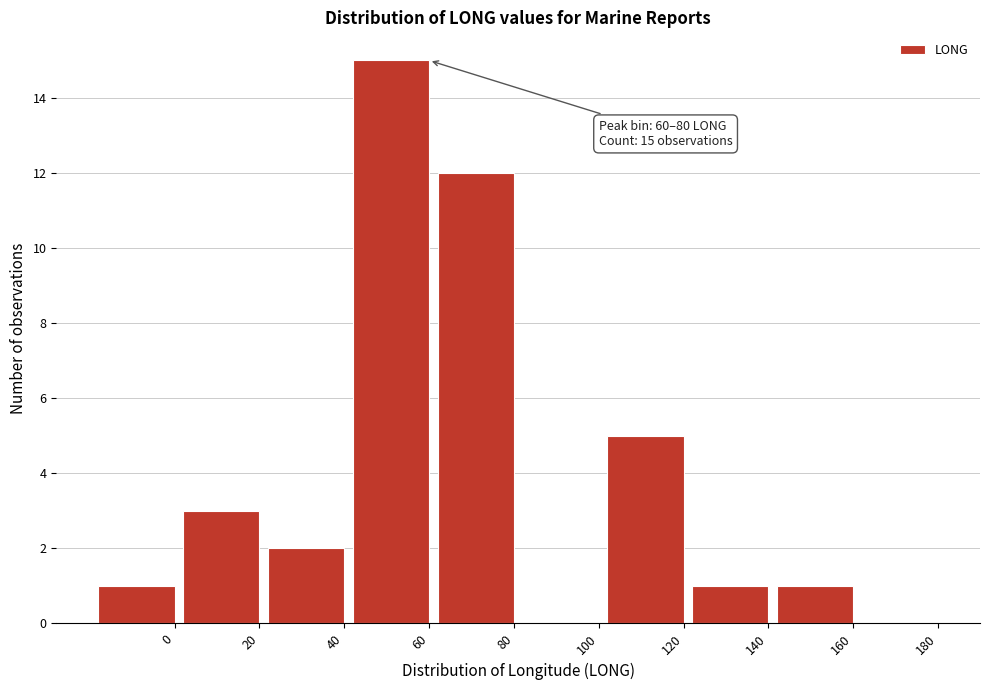

Reading left to right, extract all data points from this chart.

0=1	20=3	40=2	60=15	80=12	100=0	120=5	140=1	160=1	180=0